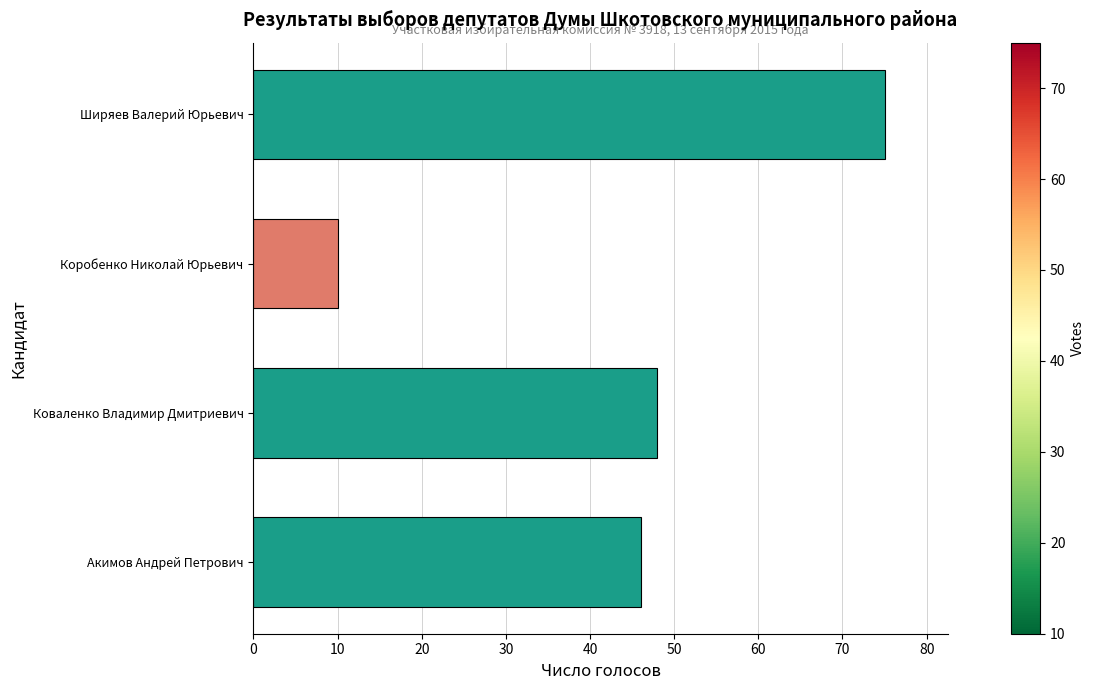

What is the sum of the values at Коробенко Николай Юрьевич and Ширяев Валерий Юрьевич?

85